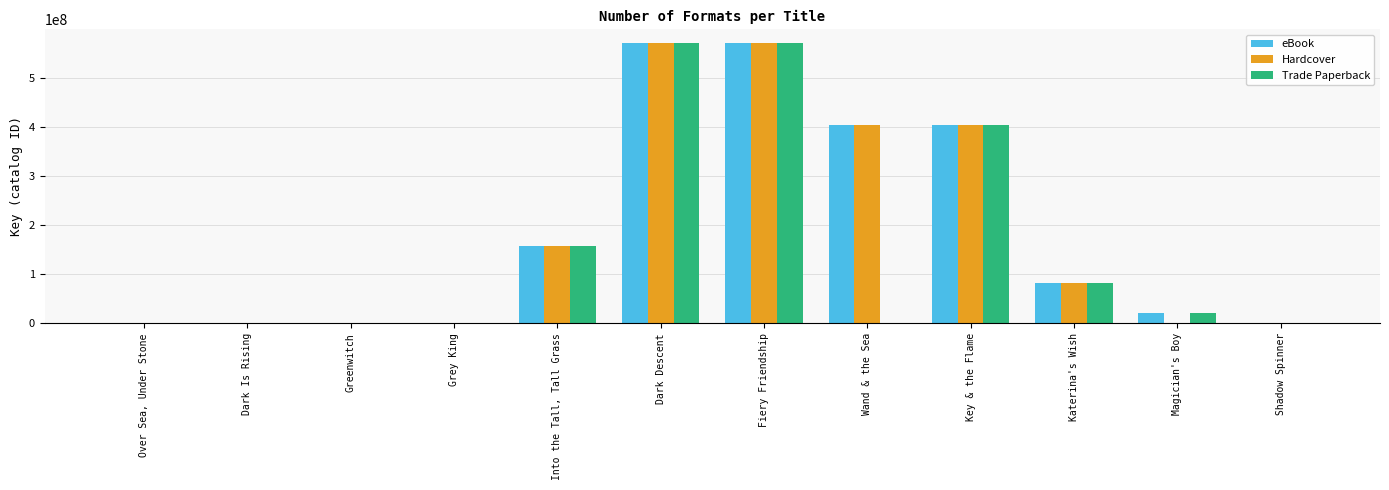

The value of Hardcover at Katerina's Wish is 82612225. True or false?

True